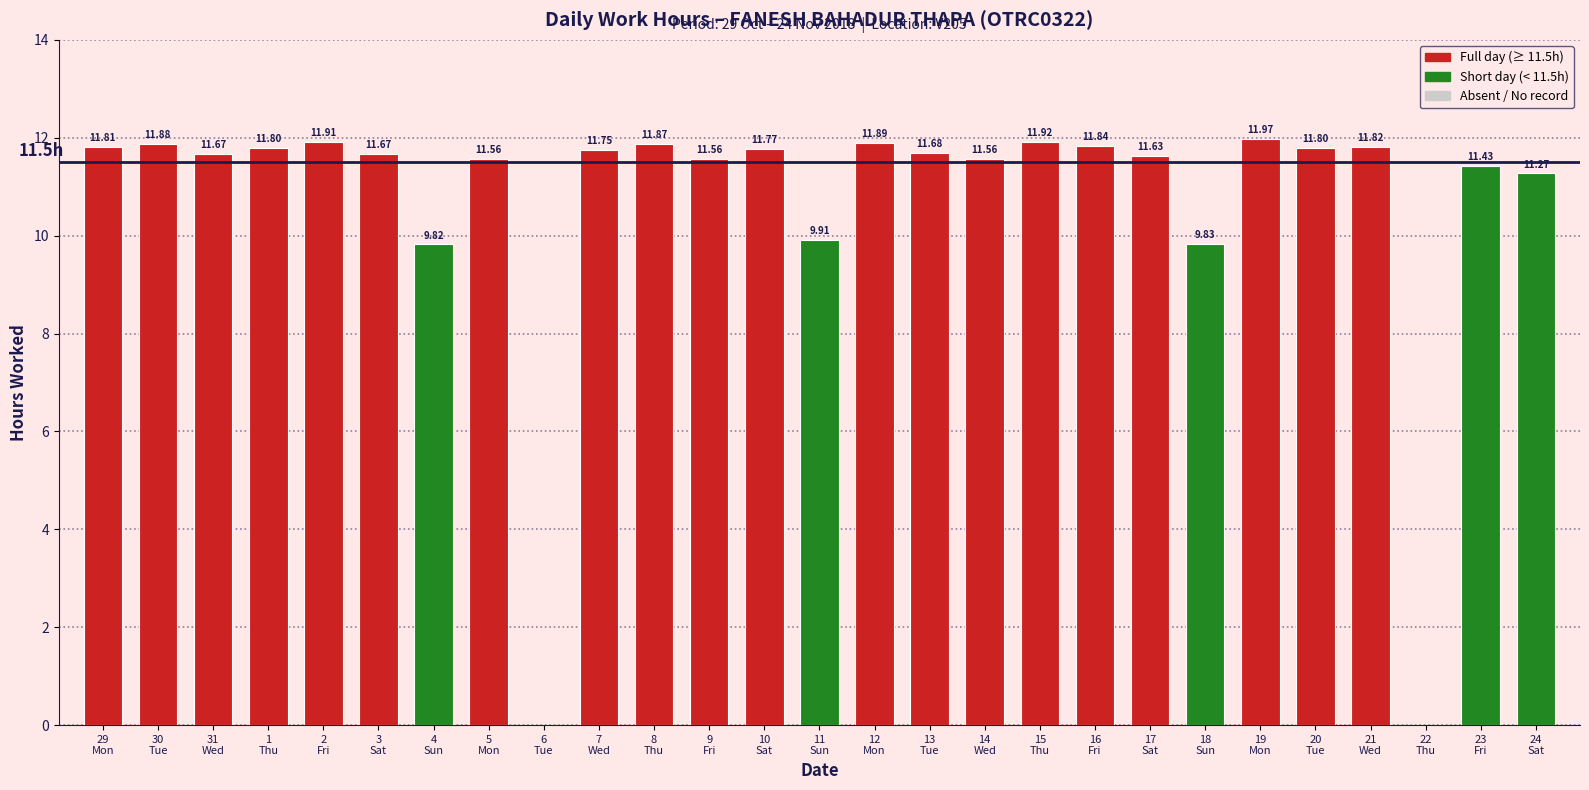

How many categories are shown in the chart?

27